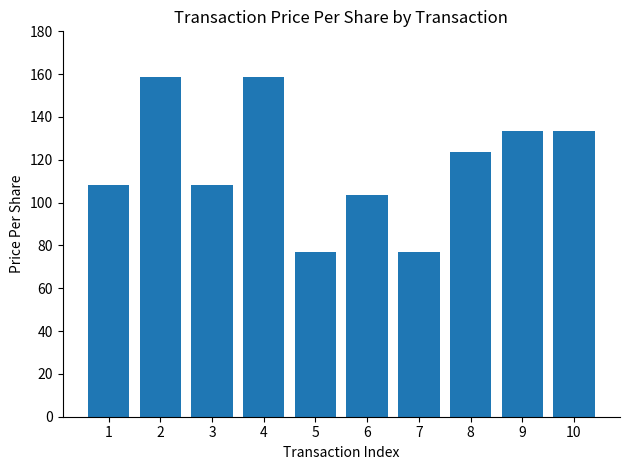

What is the value of the 10th bar from the left?

133.3